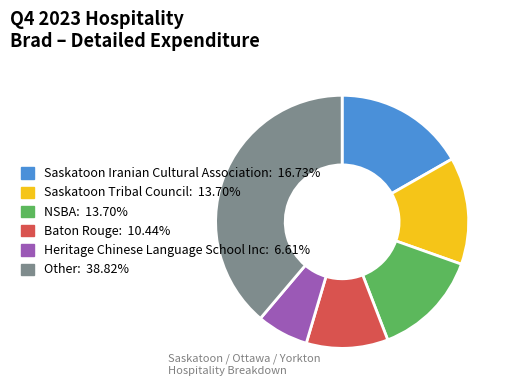

Is there a majority slice in this chart?

No